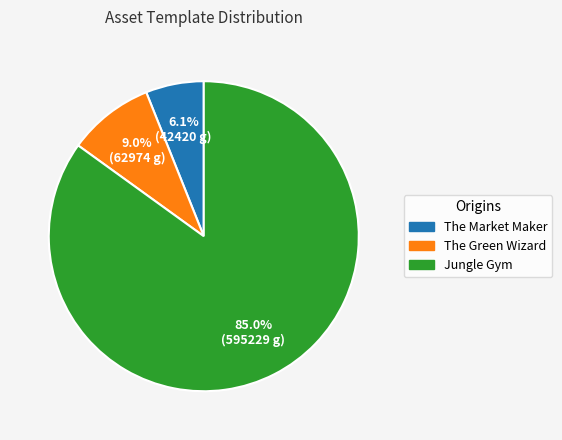

To the nearest percent, what is the difference between the largest and smallest slice percentages?

79%